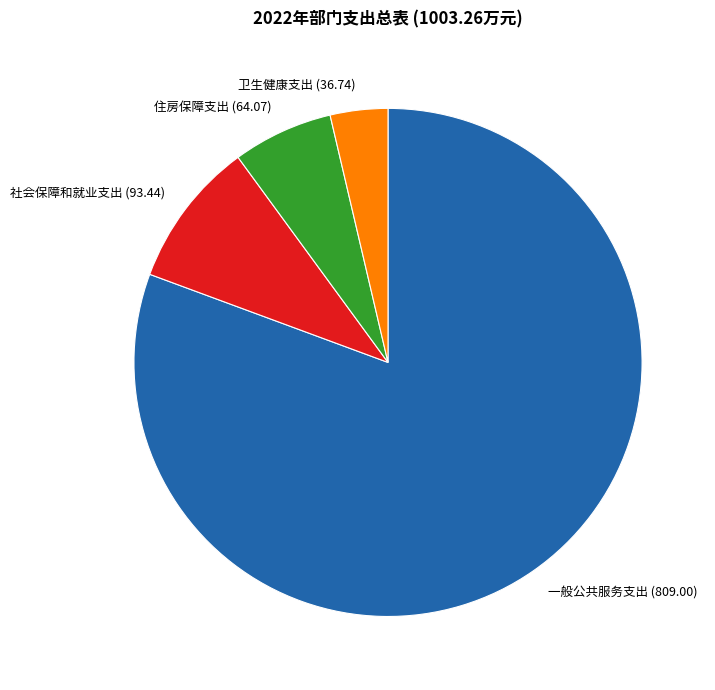

Which category has the biggest portion of the pie?

一般公共服务支出